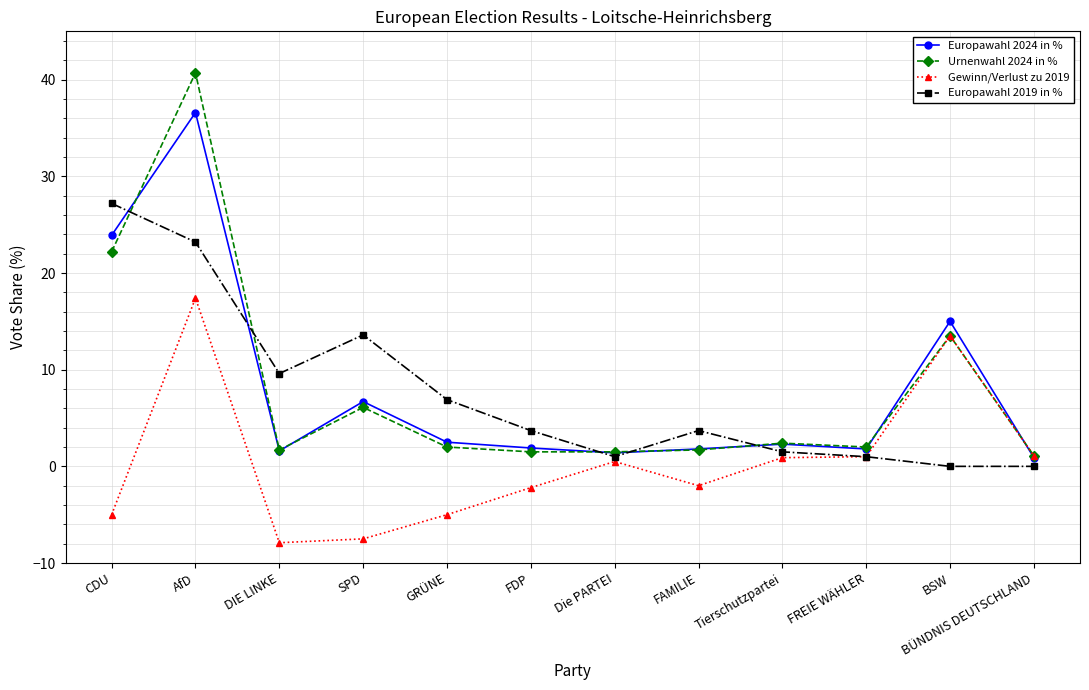

In Urnenwahl 2024 in %, how many points are higher than both neighbors (excluding endpoints)?

4